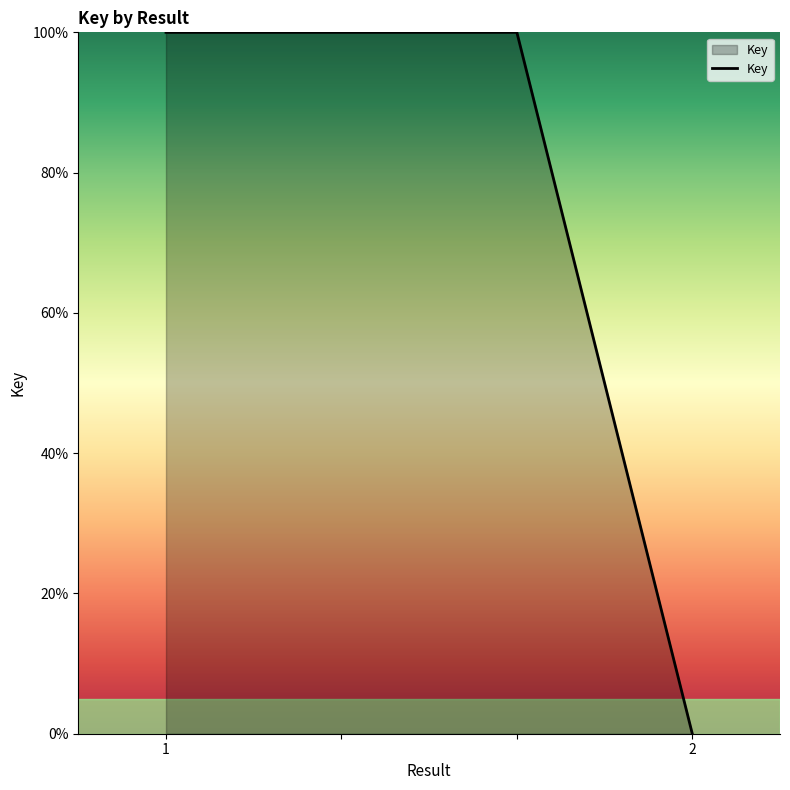

What is the maximum value shown in the chart?

100